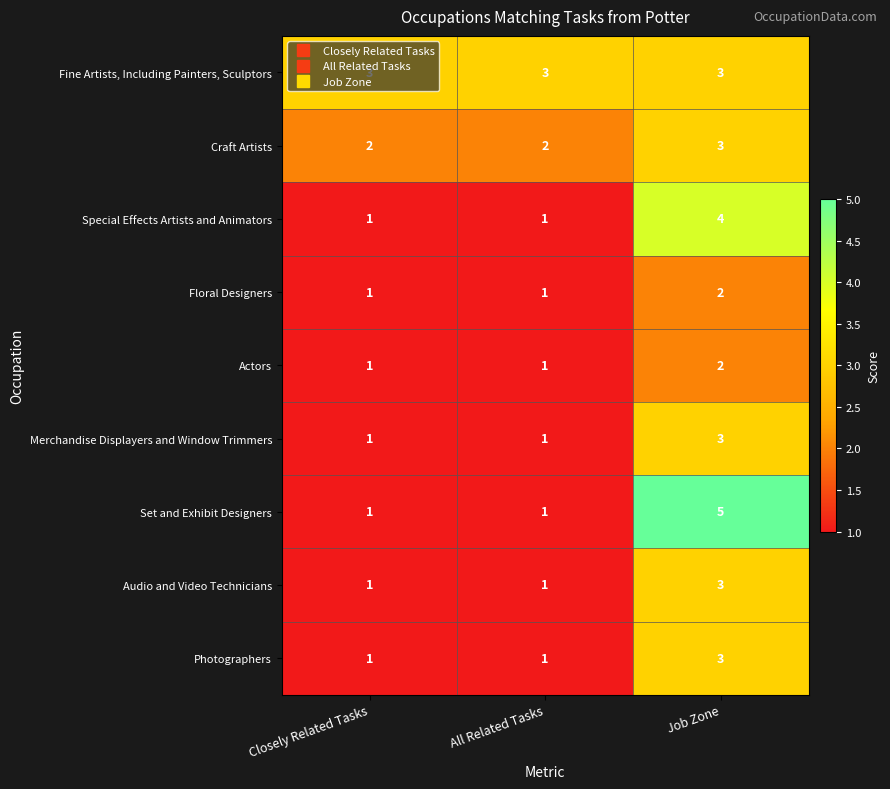

Which series has the widest spread of values?

Set and Exhibit Designers